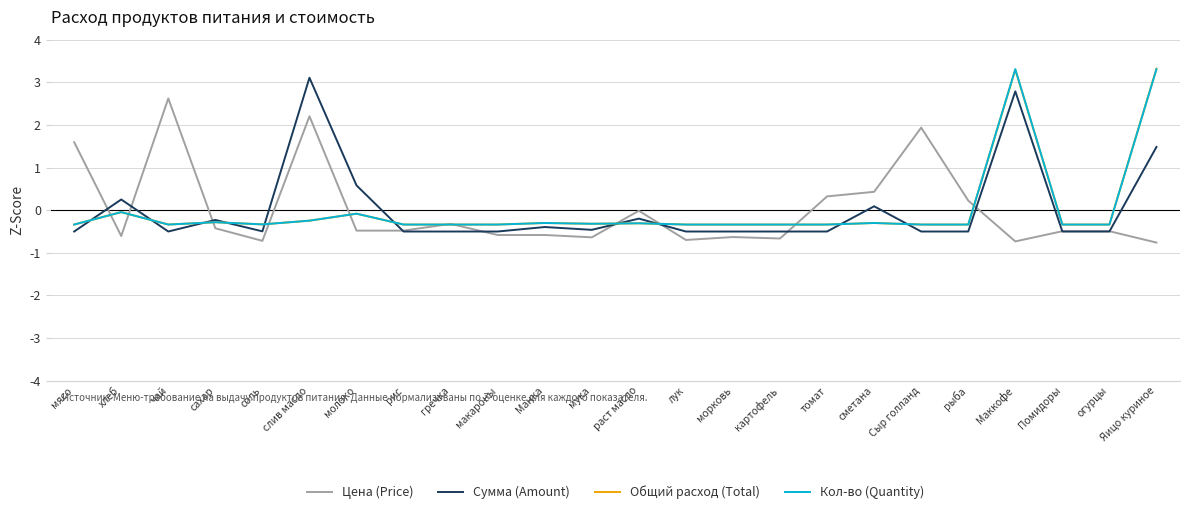

Read the Цена (Price) value at слив масло.

2.2